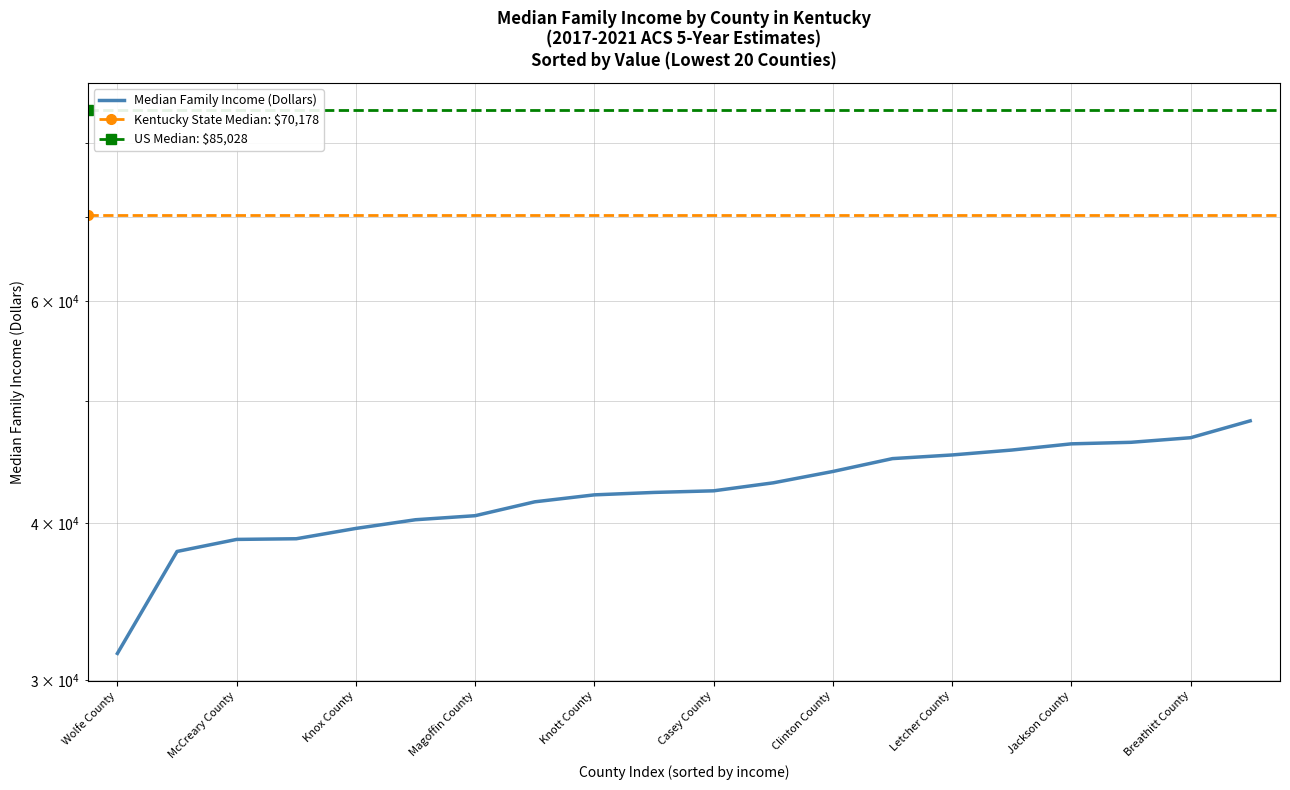

True or false: there are more than 0 points higher than both neighbors.

False